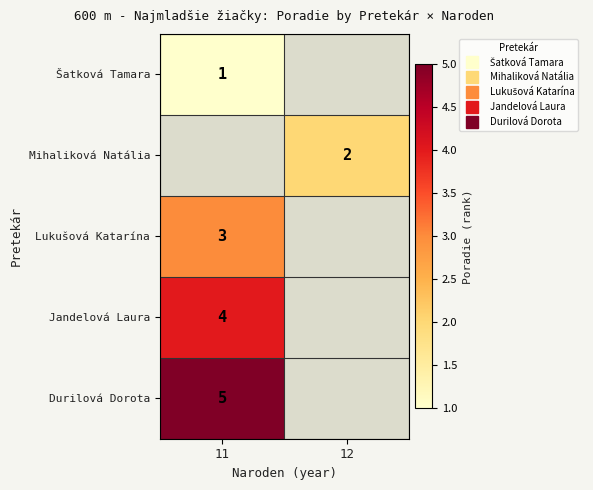

List the labels in order of Jandelová Laura value, smallest first.

11, 12